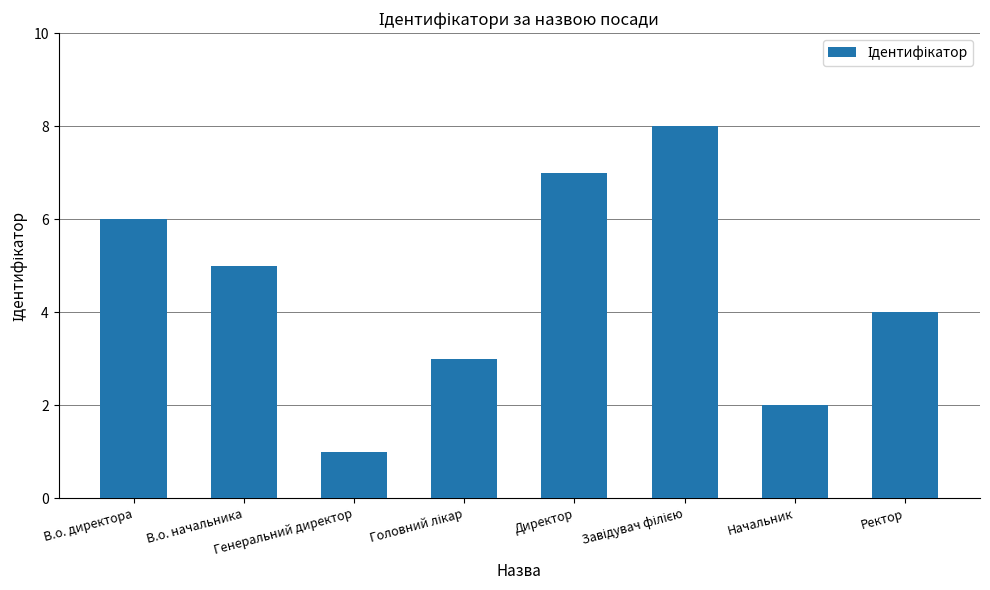

What is the difference between the maximum and minimum values?

7